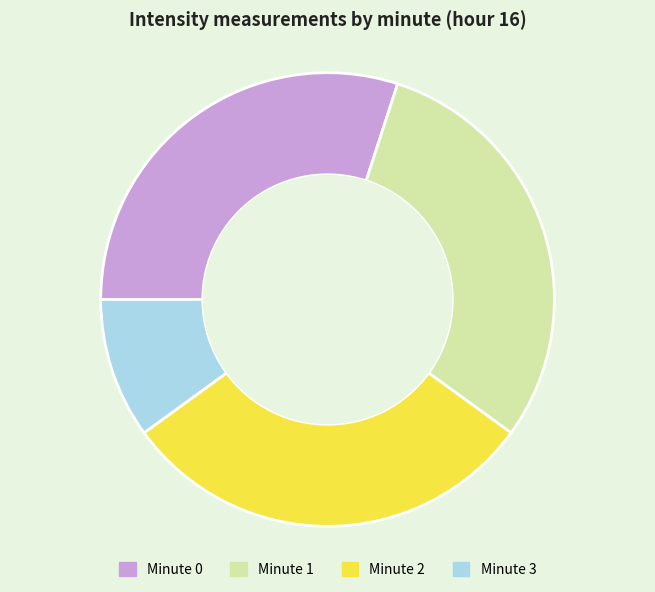

Approximately how many times larger is the value at Minute 1 compared to Minute 0?

1.0